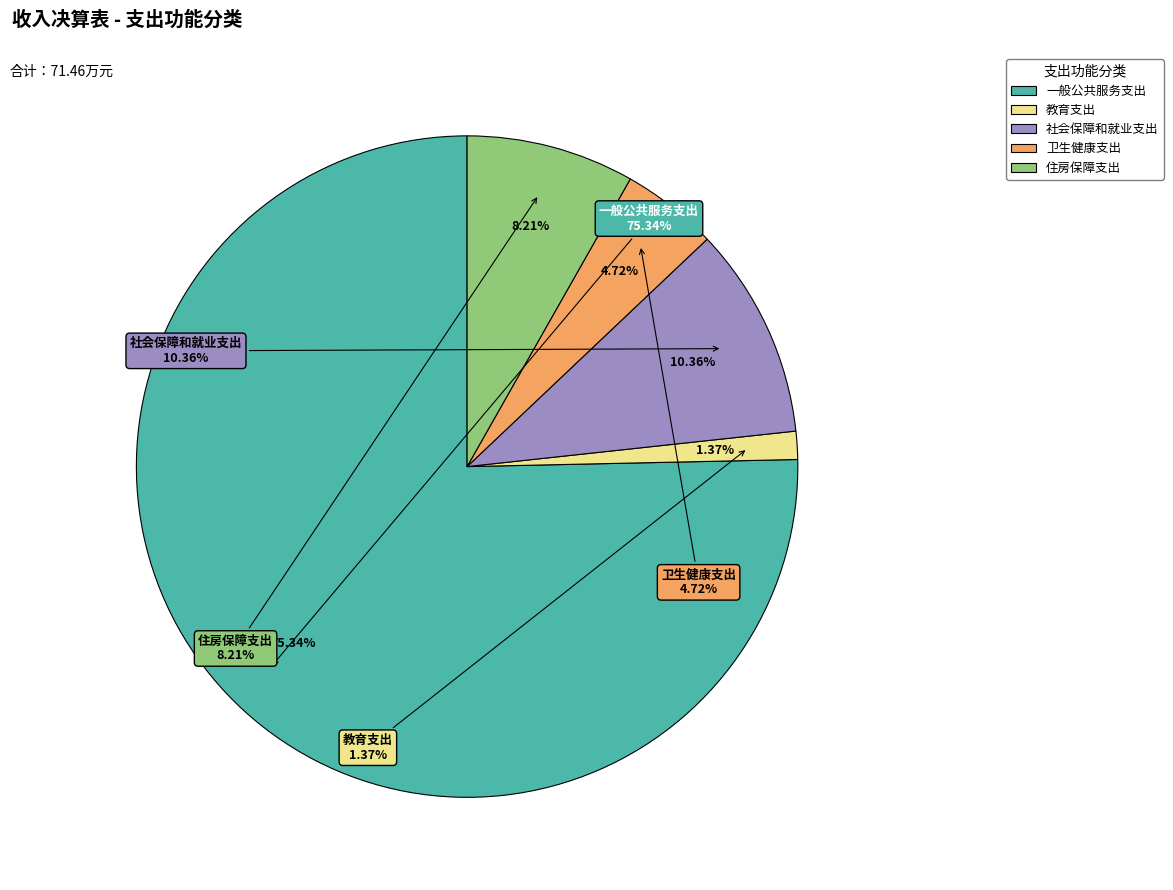

To the nearest percent, what is the average slice percentage?

20%